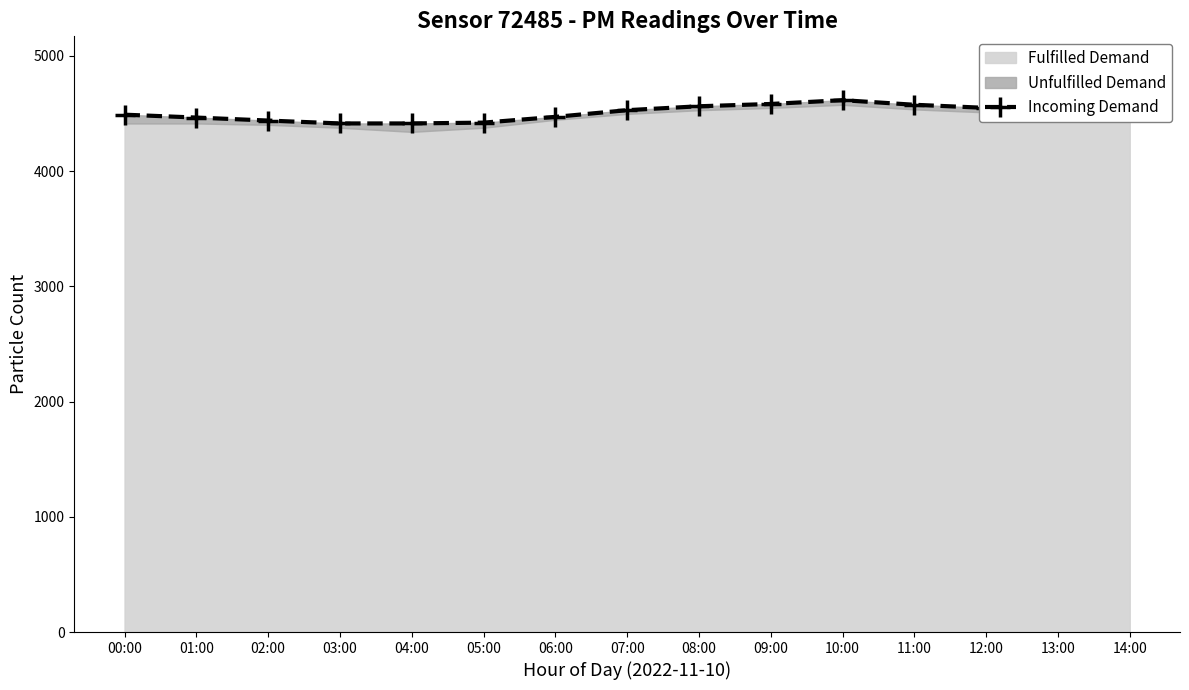

Where does the data first go above 4509?

07:00